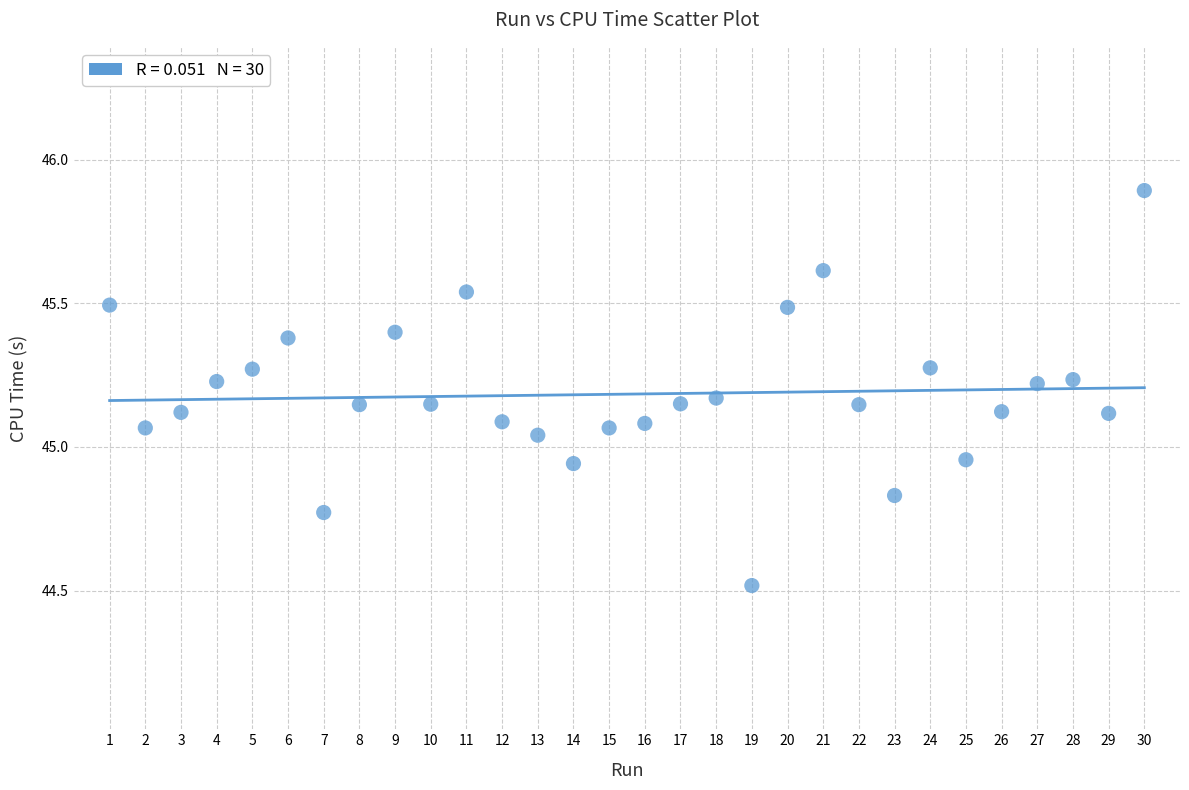

What is the range of X values (max minus min)?

29.0